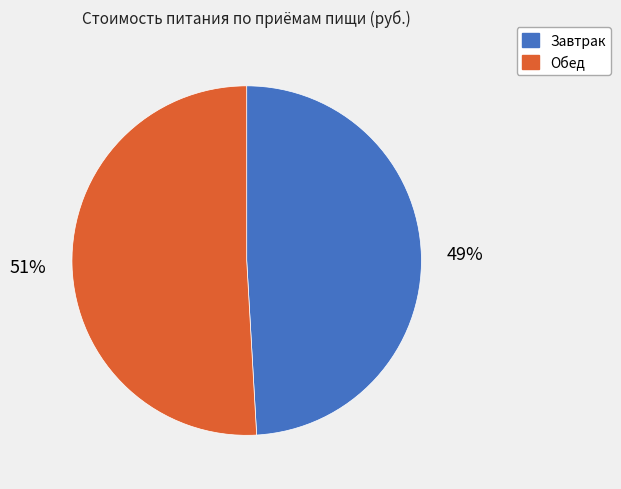

How many segments does this pie chart have?

2